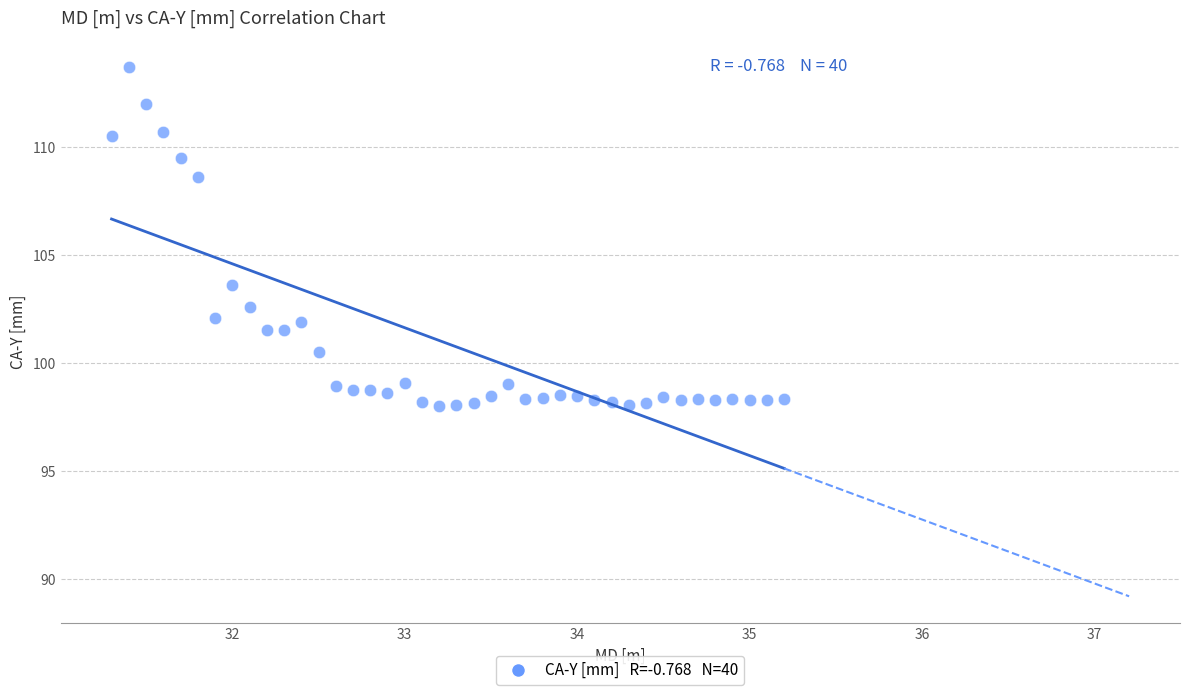

What Y value in the scatter plot is closest to 105?

103.6